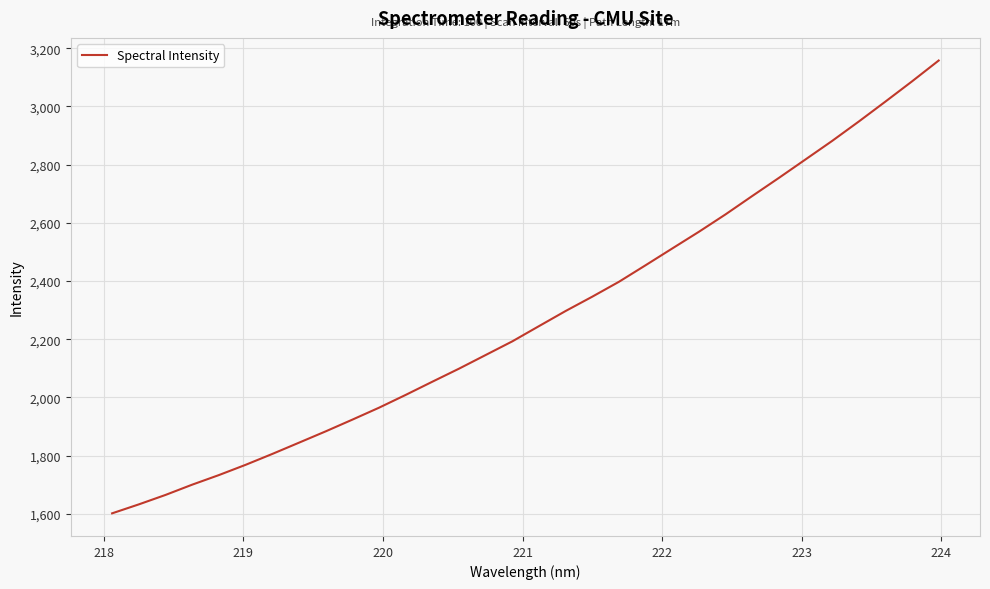

What is the difference between the maximum and minimum values?

1556.0